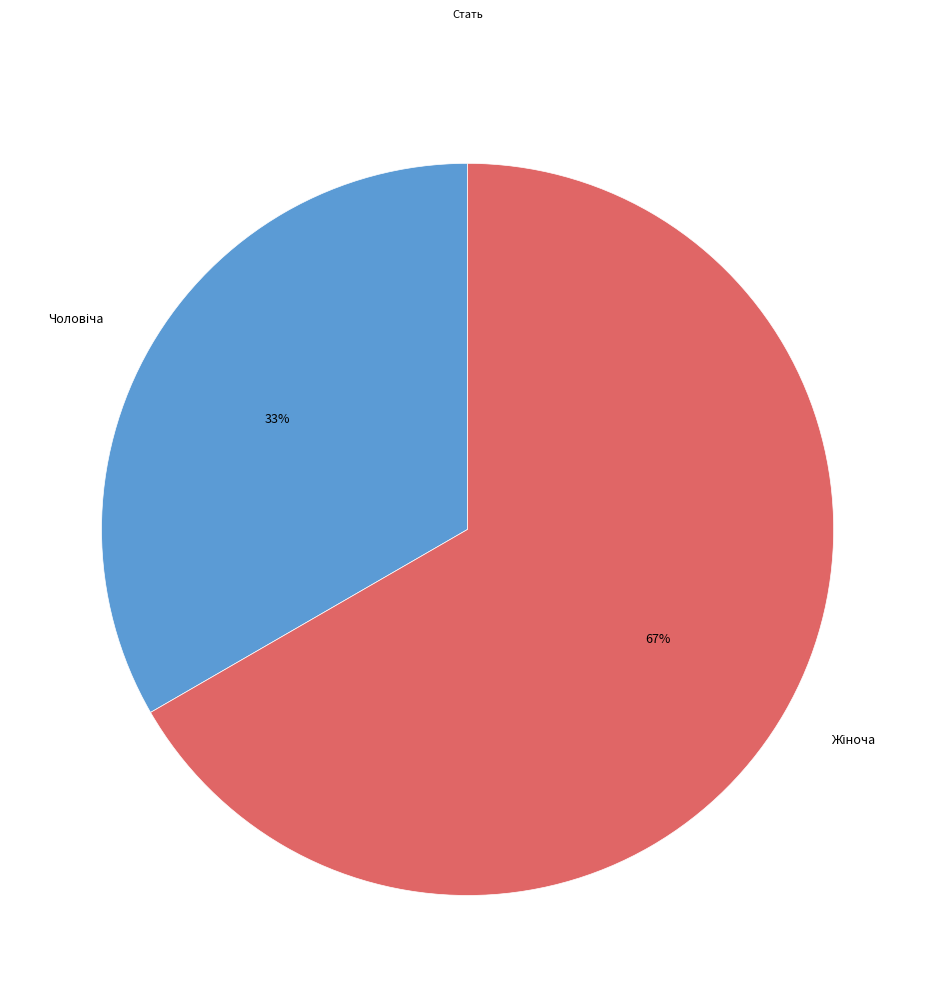

To the nearest percent, what is the average slice percentage?

50%